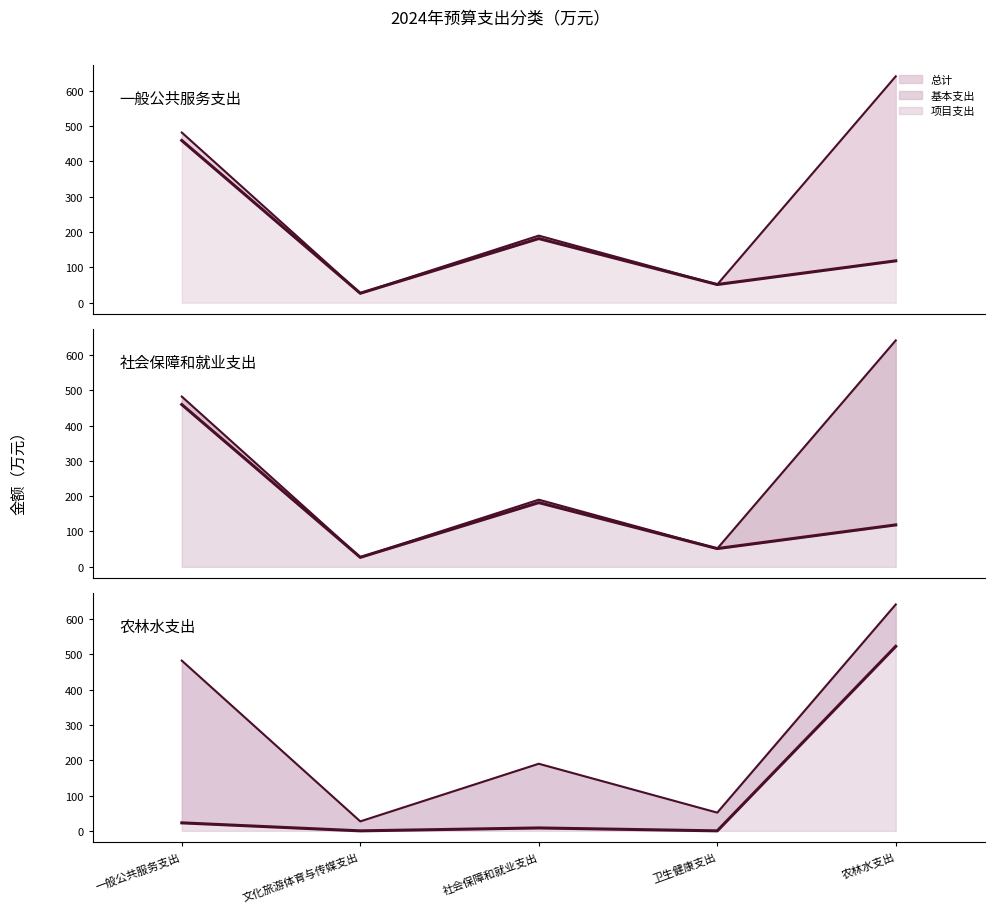

Reading right to left, list all the values displayed in this chart.

总计: 641.1	51.6	190.0	26.9	482.1
基本支出: 118.6	51.6	181.8	26.9	459.4
项目支出: 522.5	0.0	8.2	0.0	22.7